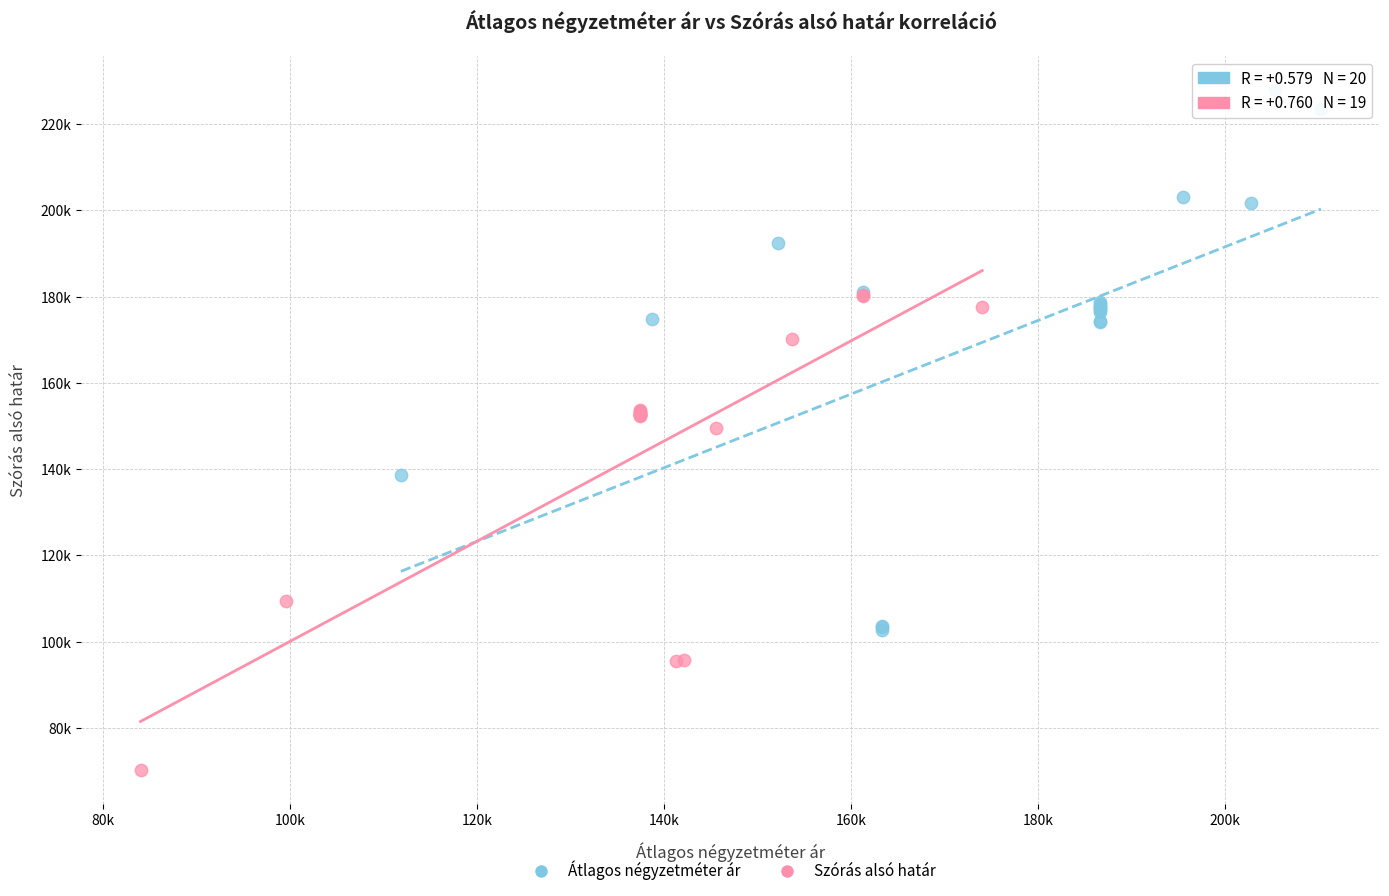

Which series has the largest Y range (max minus min)?

Átlagos négyzetméter ár